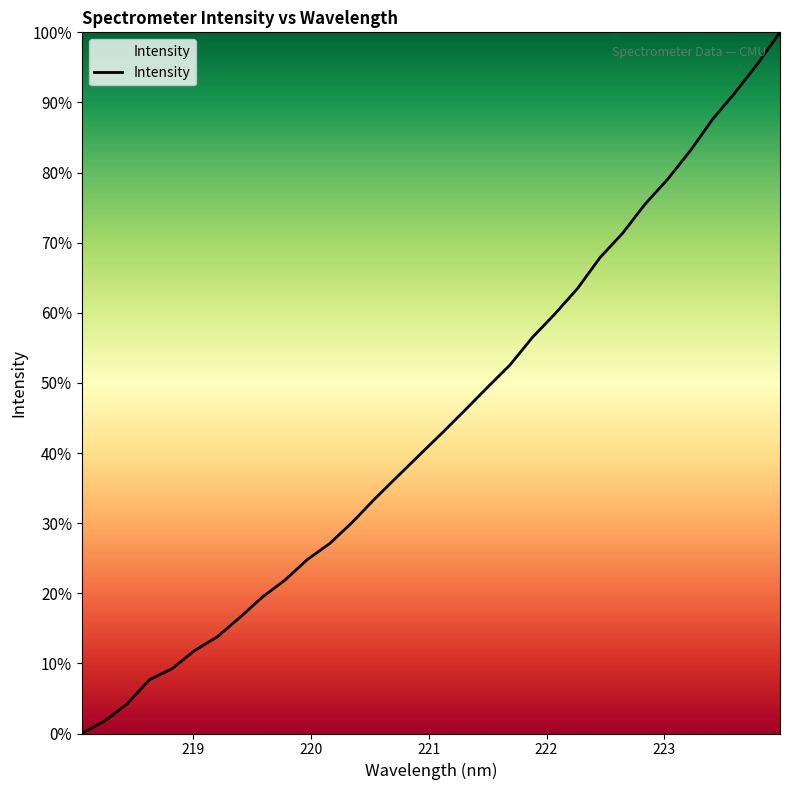

What is the maximum value shown in the chart?

100.0